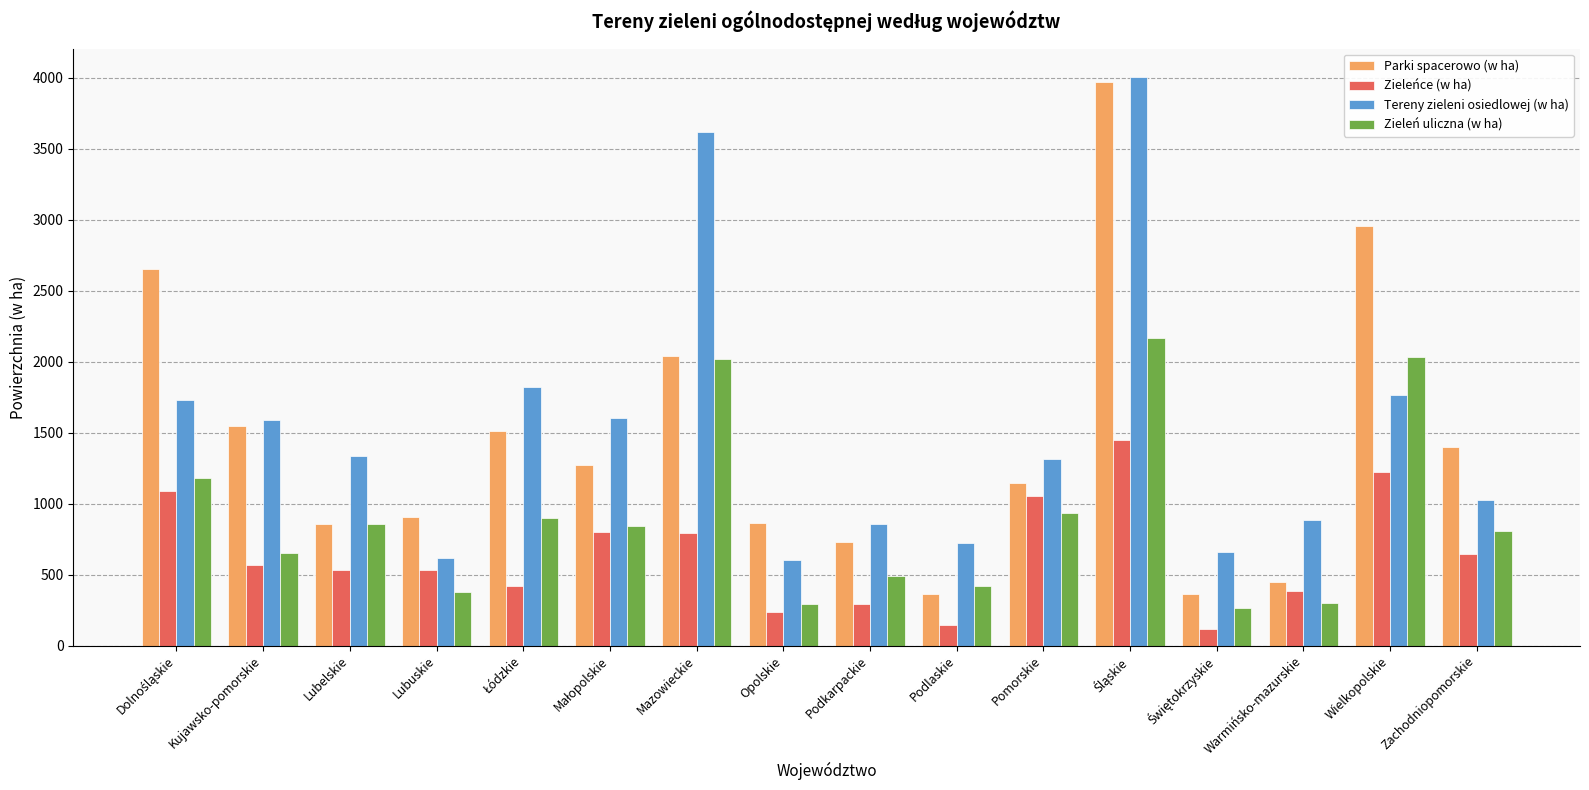

Read the Tereny zieleni osiedlowej (w ha) value at Lubelskie.

1338.2